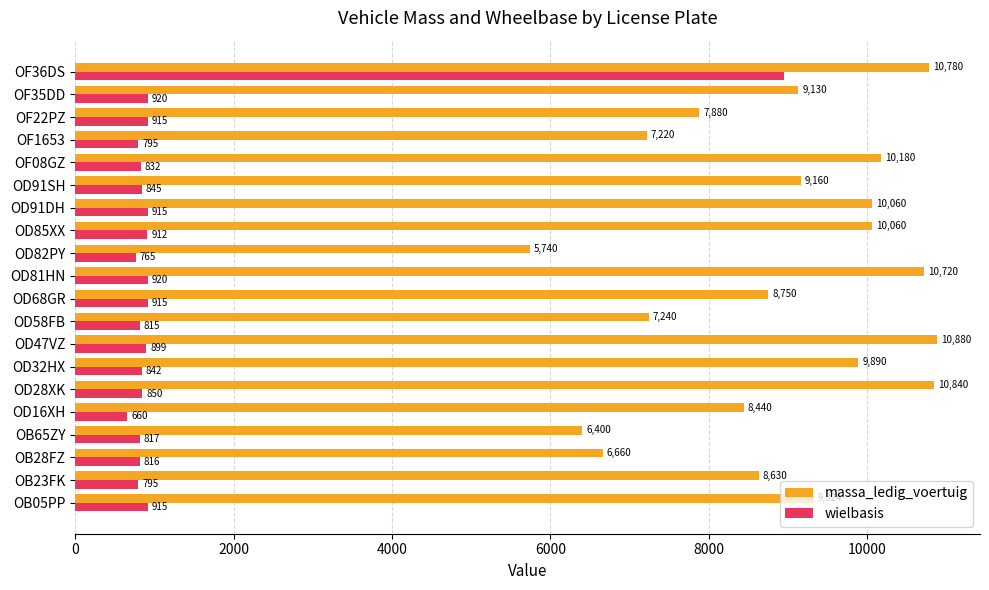

Between OB65ZY and OD81HN, which series saw the biggest shift?

massa_ledig_voertuig